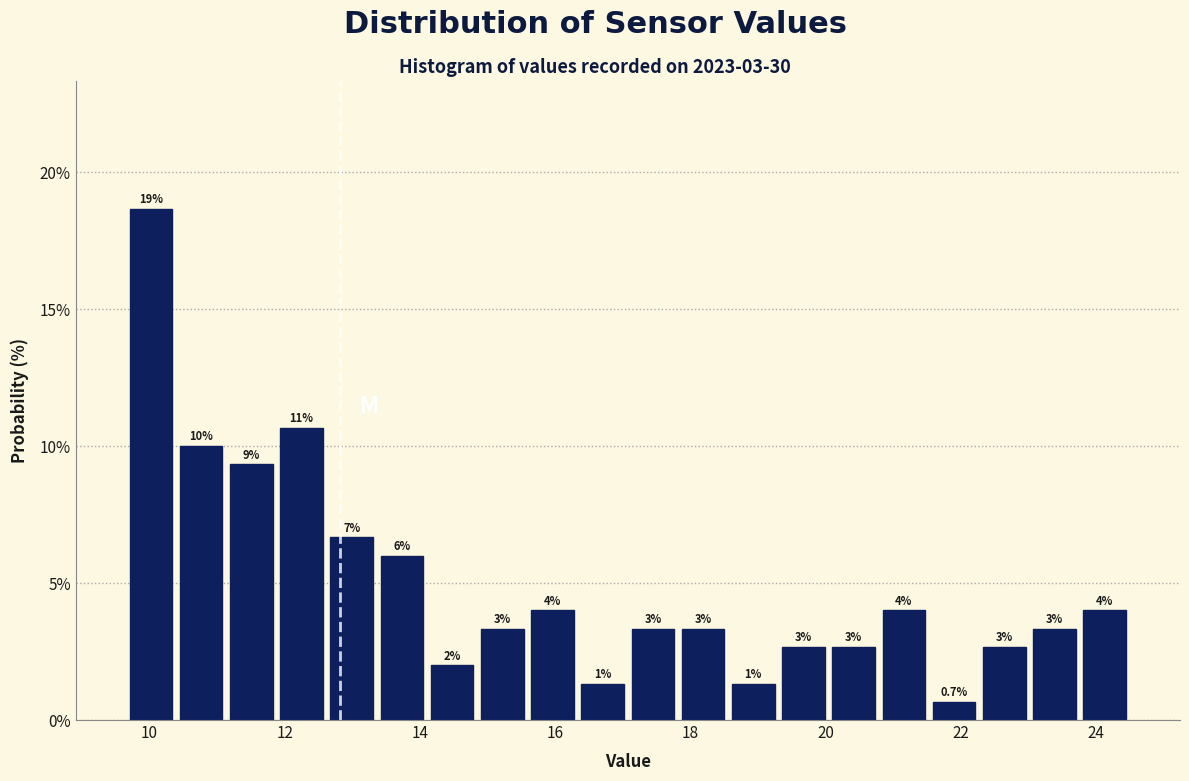

Read against the x-axis, roughly where is the centre of the tallest bar?

10.0